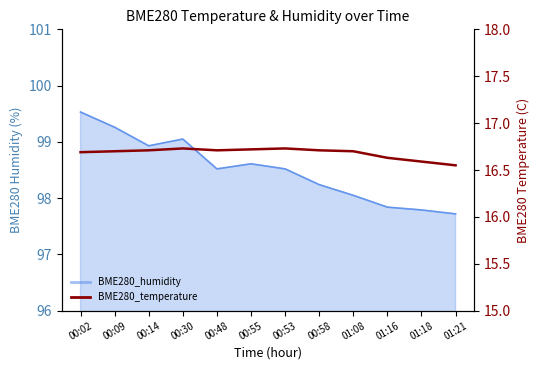

What position from the left is 00:30?

4